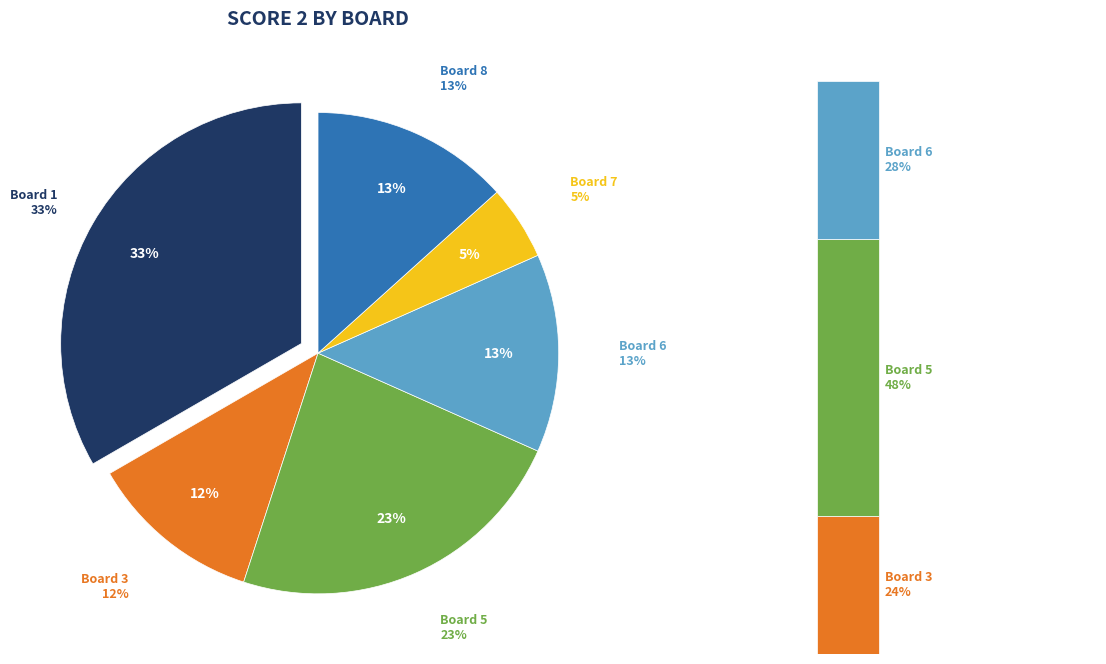

To the nearest percent, what is the combined percentage of Board 1 and Board 2?

33%